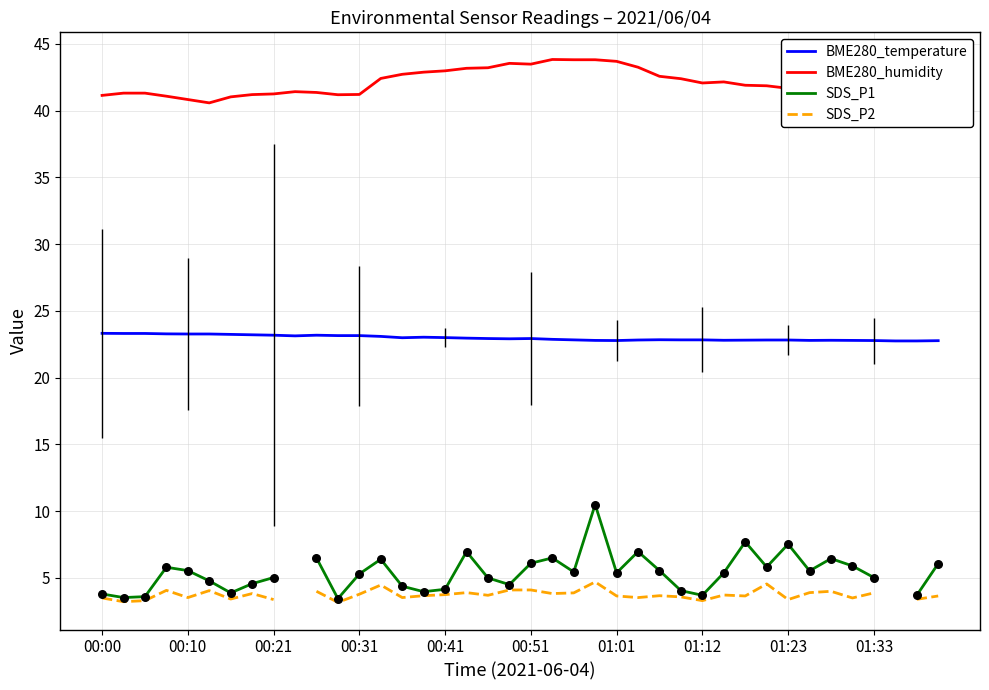

At which category is the sum across all series the highest?

23